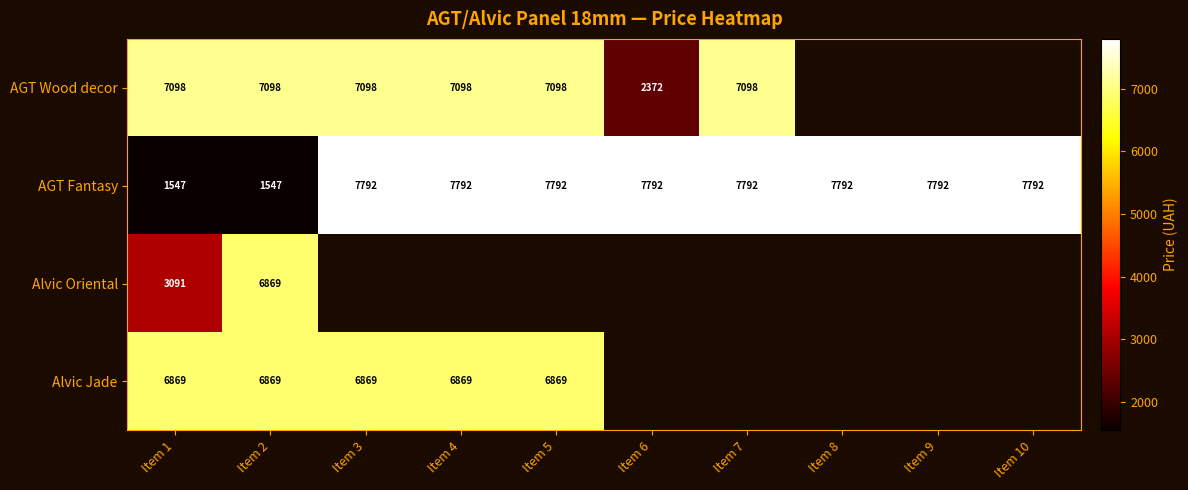

Which label corresponds to the largest value in the chart?

Item 3